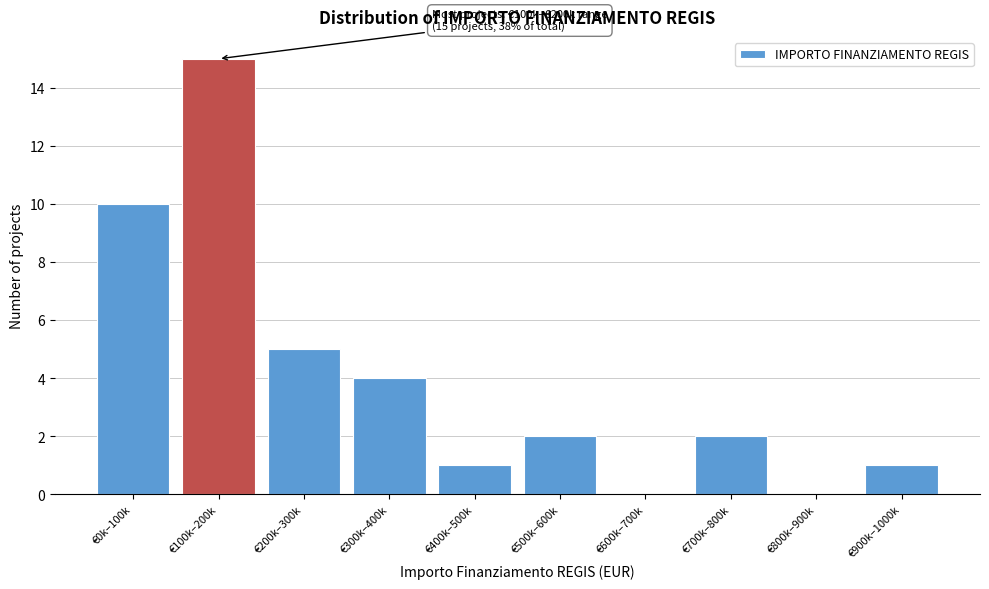

Reading left to right, extract all data points from this chart.

€0k–100k=10	€100k–200k=15	€200k–300k=5	€300k–400k=4	€400k–500k=1	€500k–600k=2	€600k–700k=0	€700k–800k=2	€800k–900k=0	€900k–1000k=1